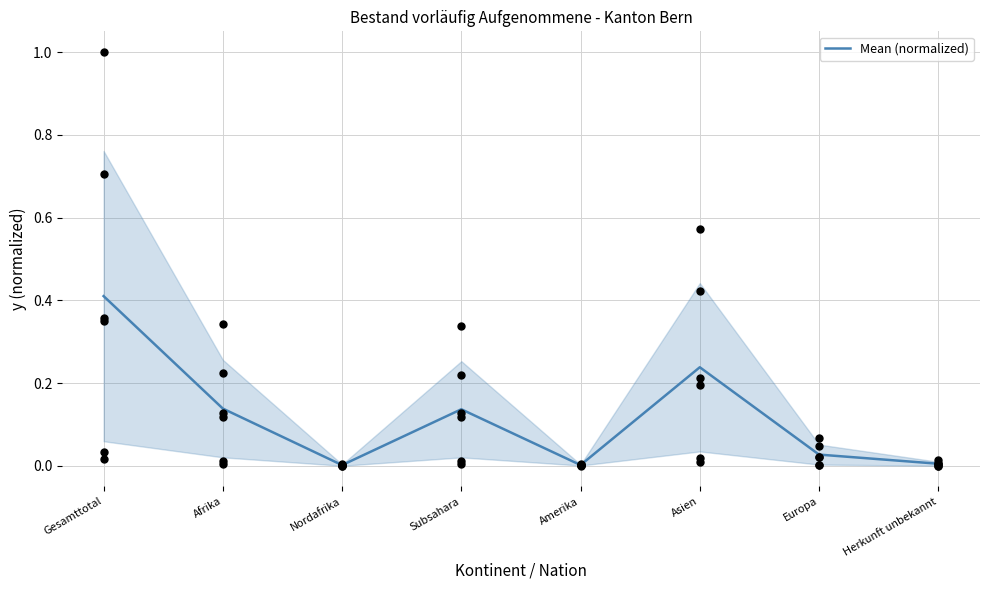

What is the change in value from Subsahara to Europa?

-0.1